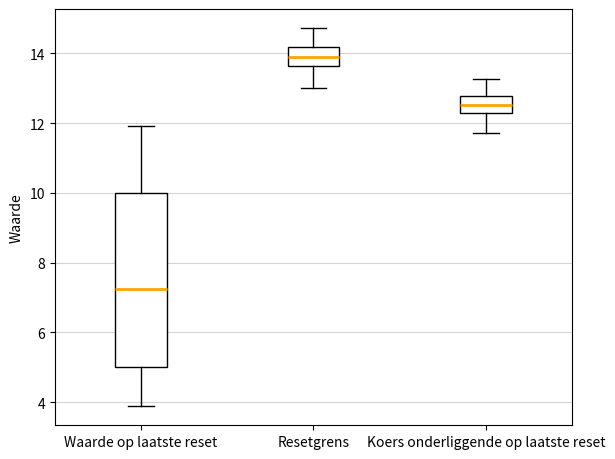

Reading left to right, read every box against the y-axis: the position of its median line, the range the box covers, and the ends of its whiskers. The values are not printed on the chart, so give them approximately, as read against the axis.

Waarde op laatste reset: median 7.2, box 5.0 to 10.0, whiskers 3.8 to 12.0
Resetgrens: median 14.0, box 13.6 to 14.2, whiskers 13.0 to 14.8
Koers onderliggende op laatste reset: median 12.6, box 12.2 to 12.8, whiskers 11.8 to 13.2